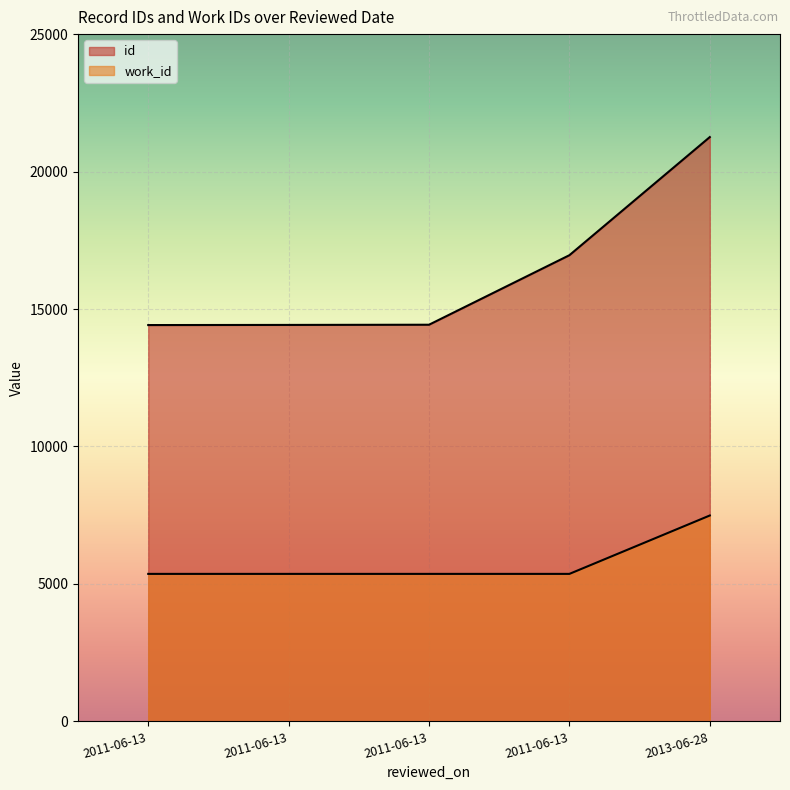

True or false: id and work_id cross at least once.

False